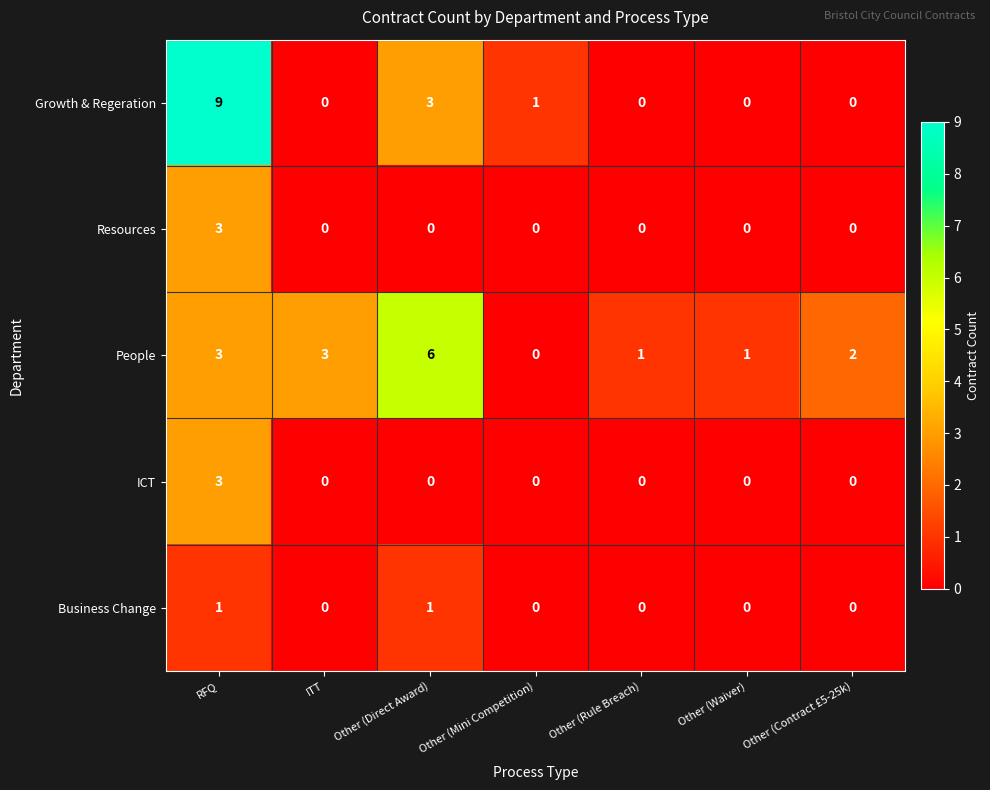

Between RFQ and Other (Mini Competition), which series saw the biggest shift?

Growth & Regeration